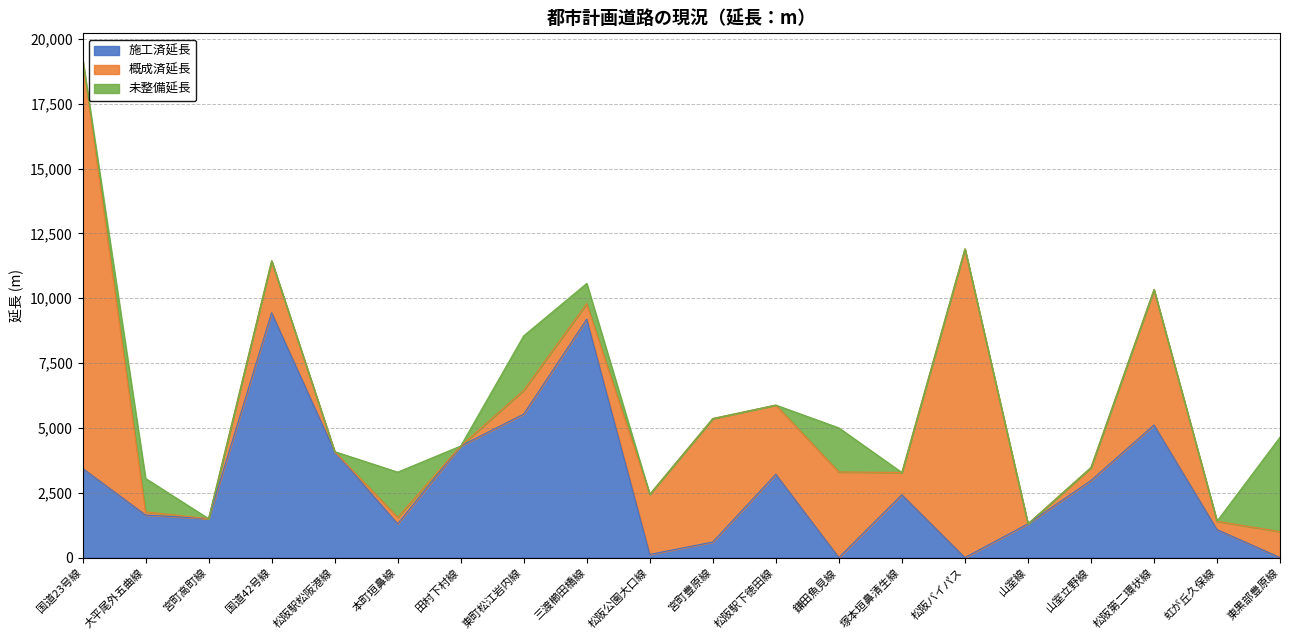

The value of 施工済延長 at 宮町豊原線 is 600. True or false?

True